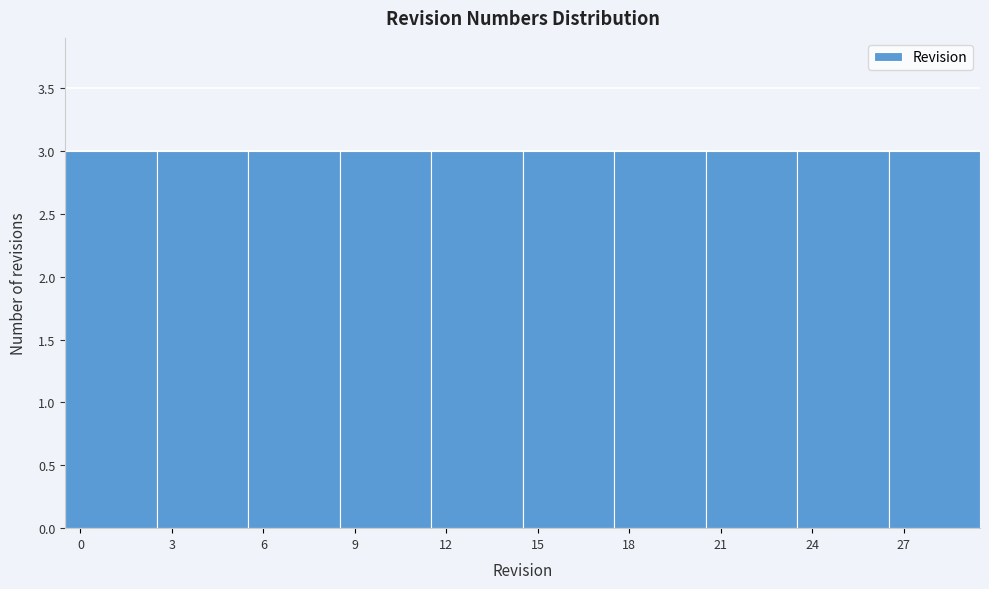

Reading left to right, transcribe this chart: for each bar, give the range it covers on the x-axis and its height. The values are not printed on the chart, so give them approximately, as read against the axis.

-0.5 to 2.5: 3
2.5 to 5.5: 3
5.5 to 8.5: 3
8.5 to 11.5: 3
11.5 to 14.5: 3
14.5 to 17.5: 3
17.5 to 20.5: 3
20.5 to 23.5: 3
23.5 to 26.5: 3
26.5 to 29.5: 3